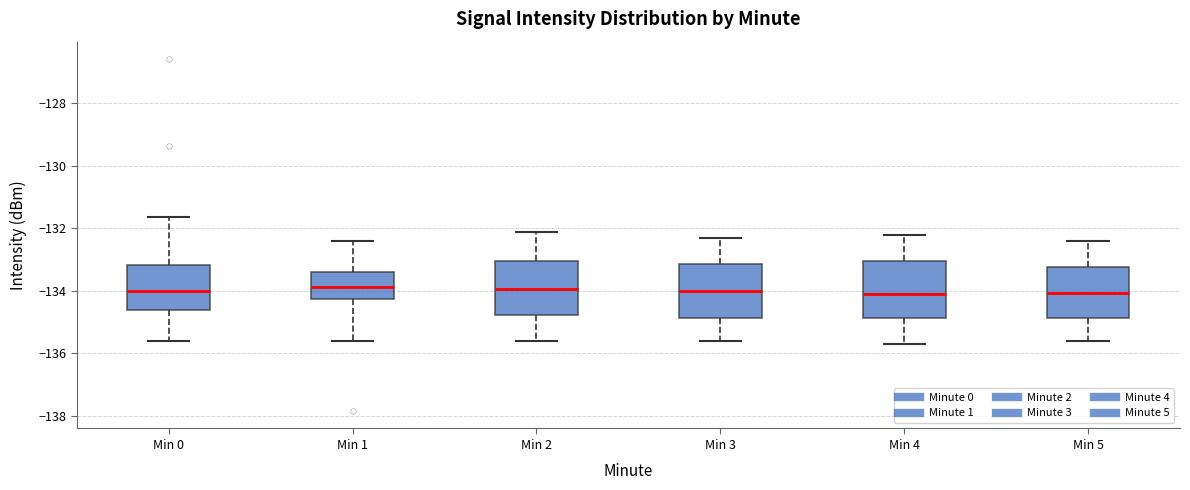

Where does the lower whisker of the box for Min 3 end on the y-axis? The values are not printed on the chart, so give them approximately, as read against the axis.

-135.6